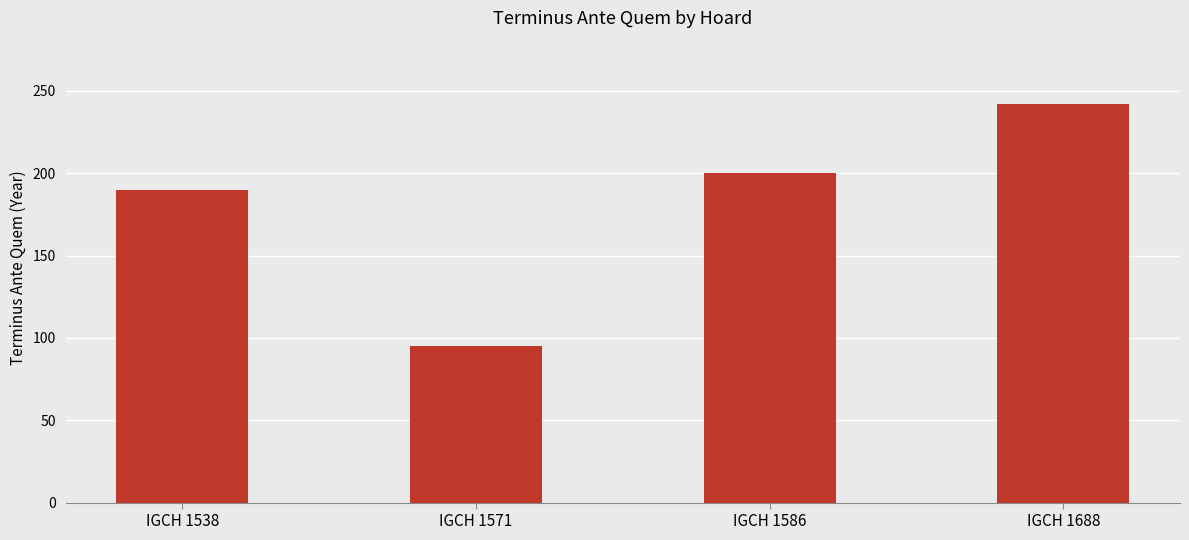

What is the value of the 3rd bar from the left?

200